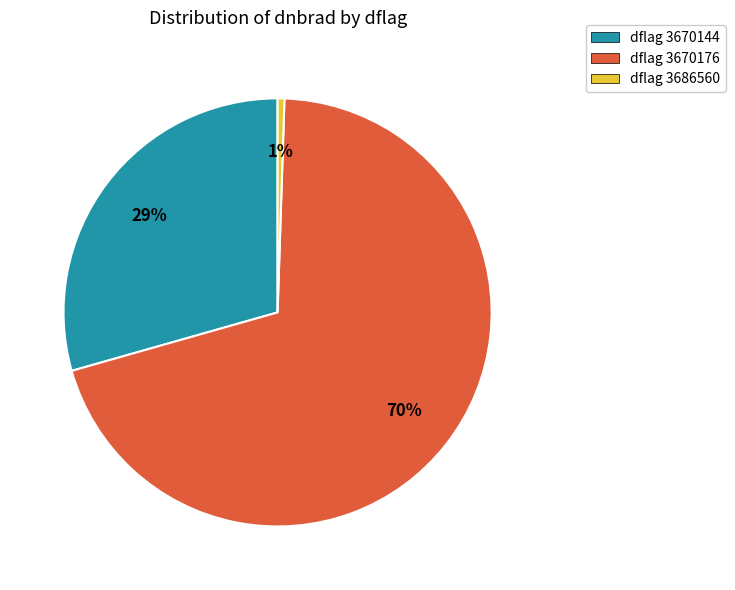

To the nearest percent, what portion does dflag 3686560 represent?

1%